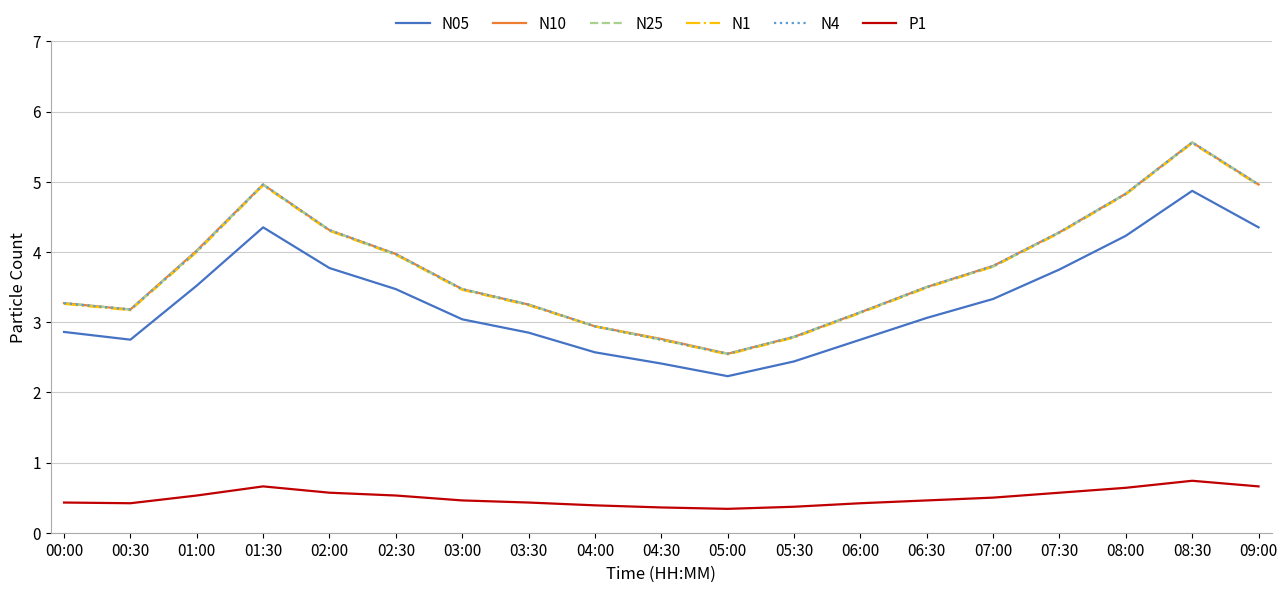

In N1, how many points are lower than both neighbors (excluding endpoints)?

2